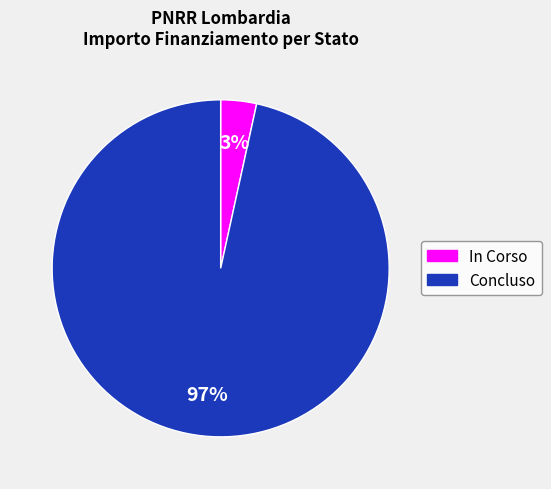

To the nearest percent, what is the combined percentage of In Corso and Concluso?

100%